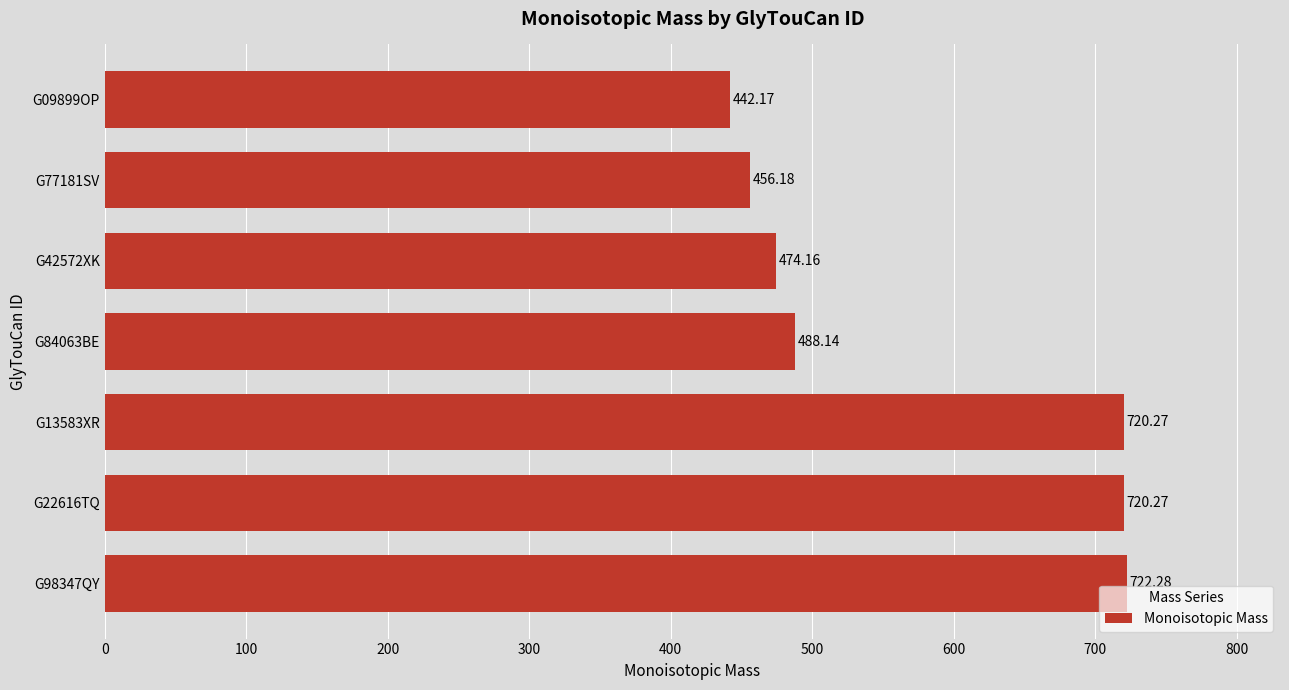

What is the change in value from G98347QY to G13583XR?

-2.0